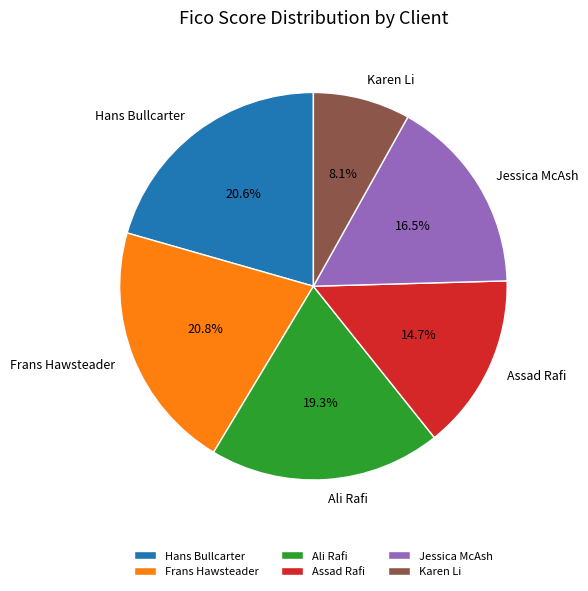

Which category has the smallest portion of the pie?

Karen Li